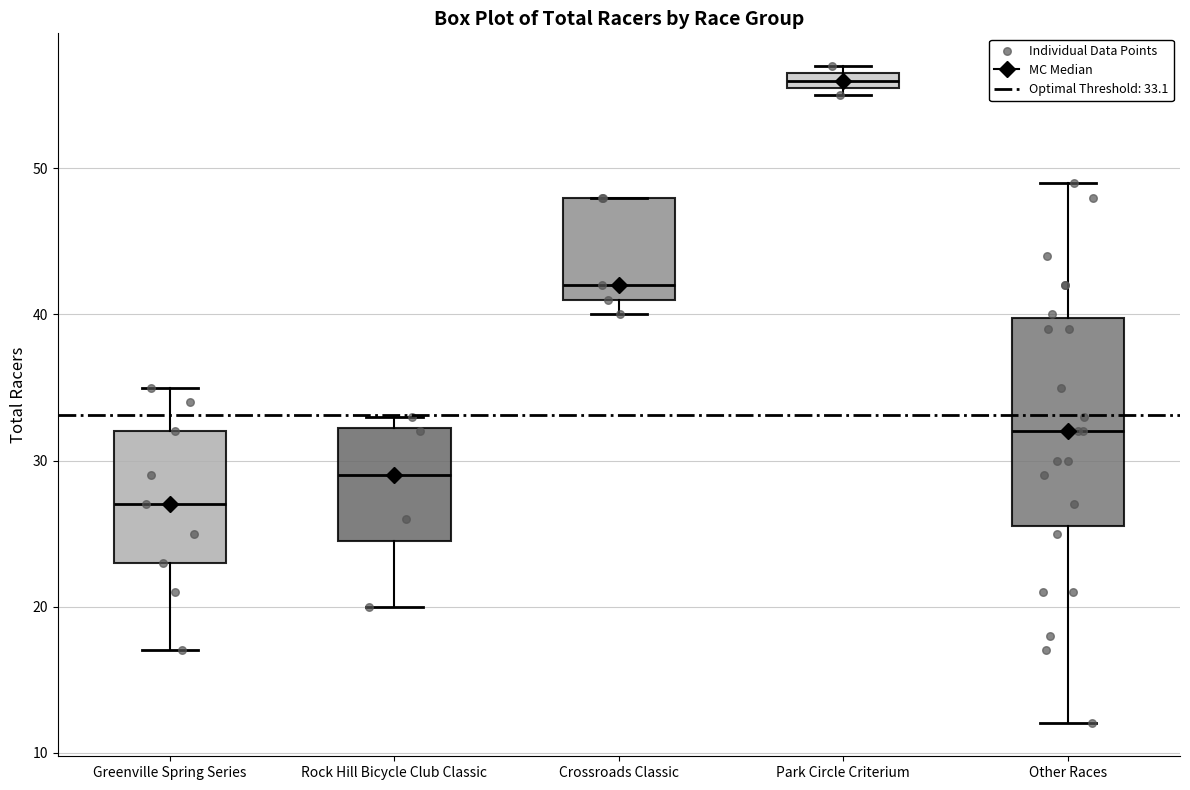

Which box is the tallest, from its lower edge to its upper edge?

Other Races